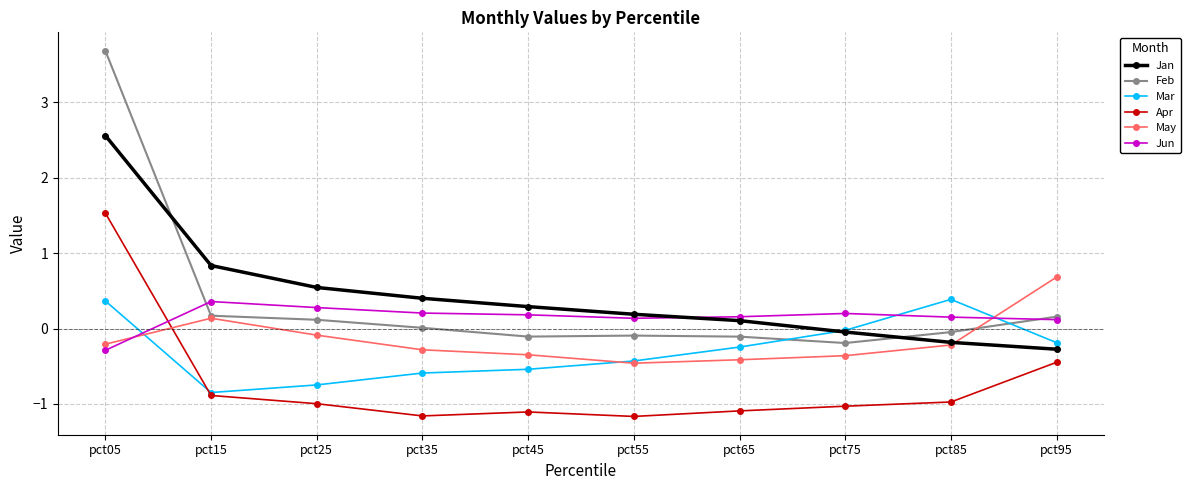

What is the minimum value shown in the chart?

-1.2